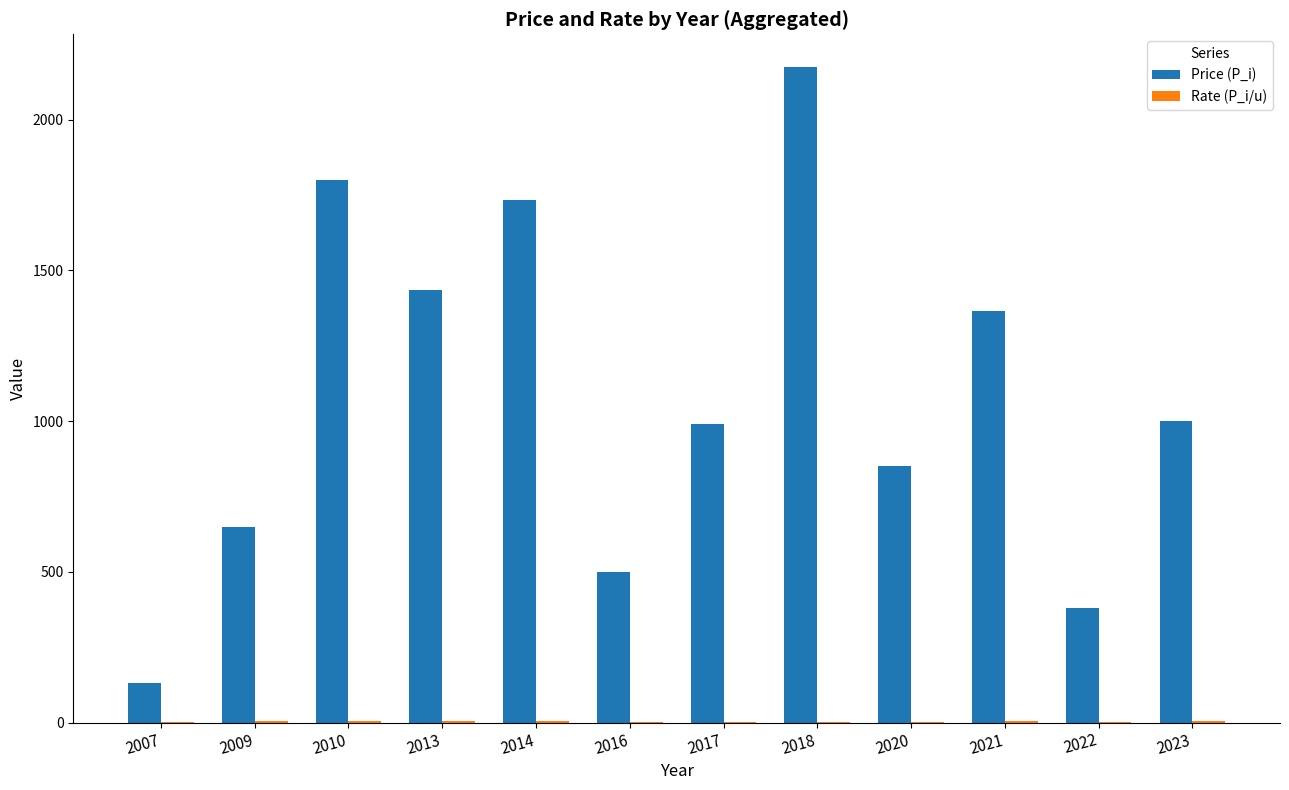

How many groups of bars are there?

12